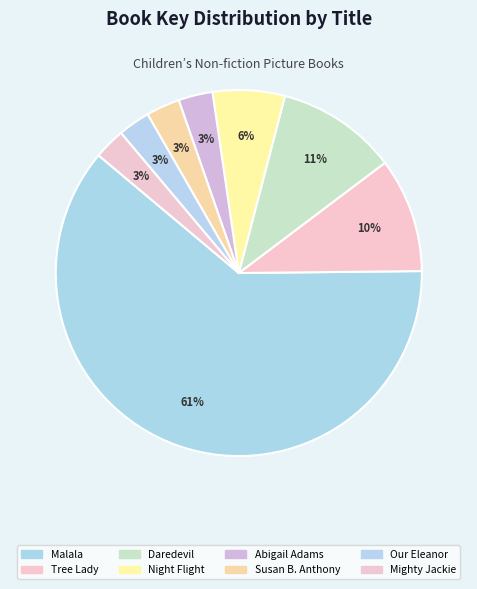

Which category has the biggest portion of the pie?

Malala